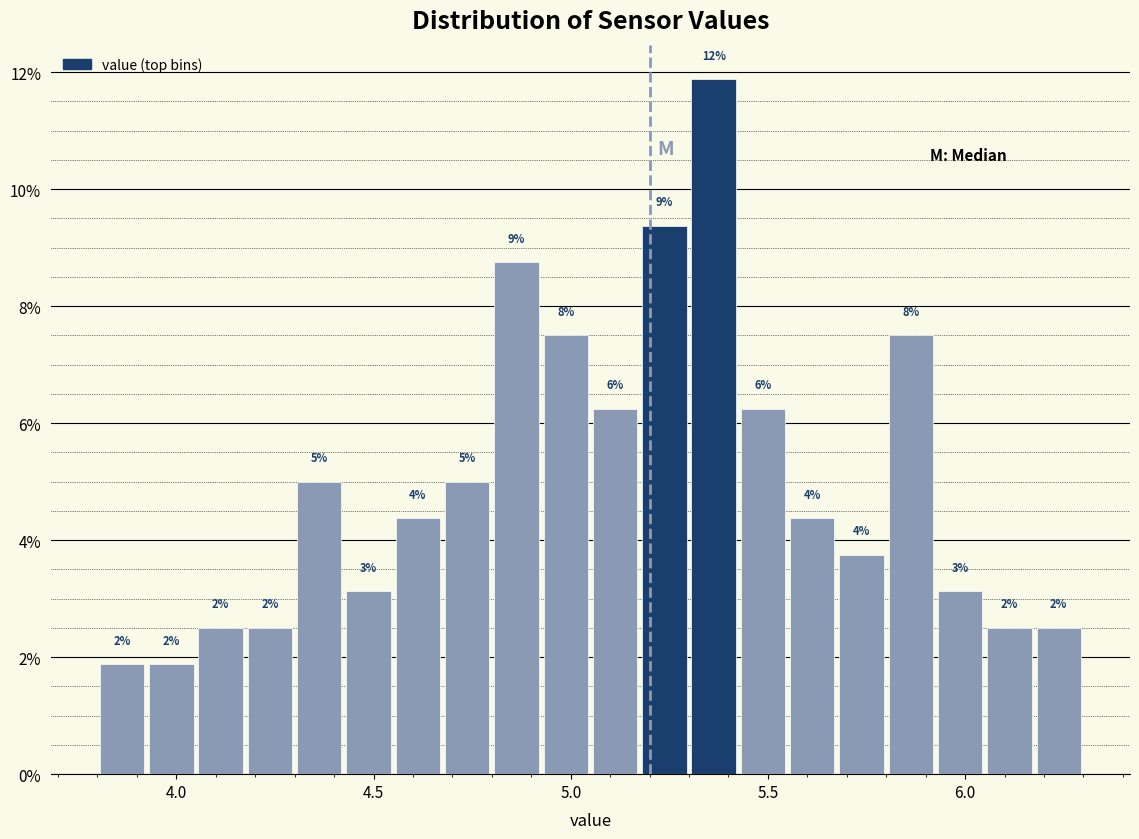

Read against the x-axis, roughly where is the centre of the tallest bar?

5.35